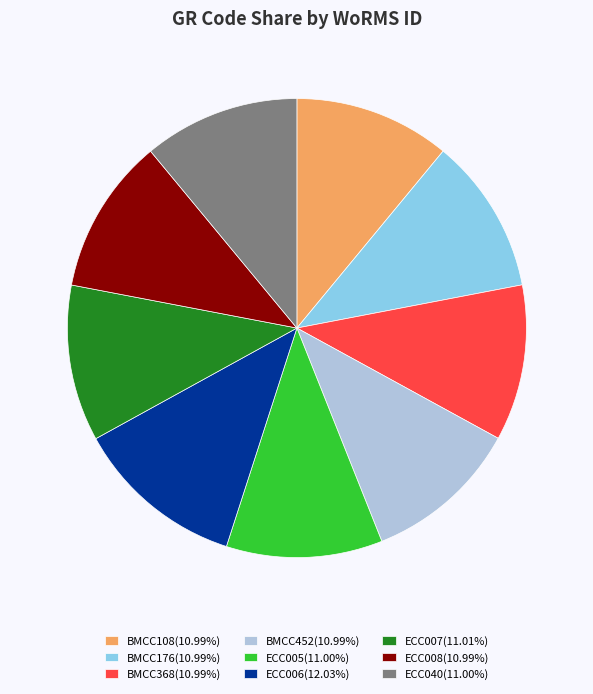

Do ECC005(11.00%) and ECC008(10.99%) together represent more than half of the pie?

No